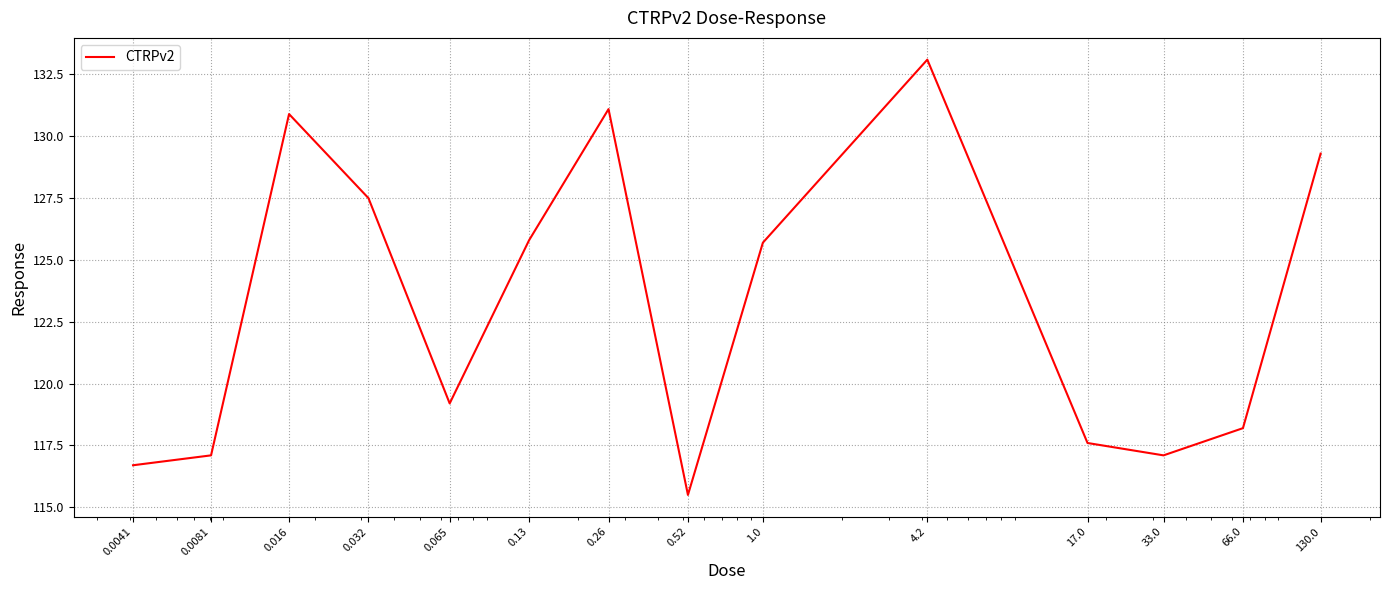

What is the difference between the maximum and minimum values?

17.6